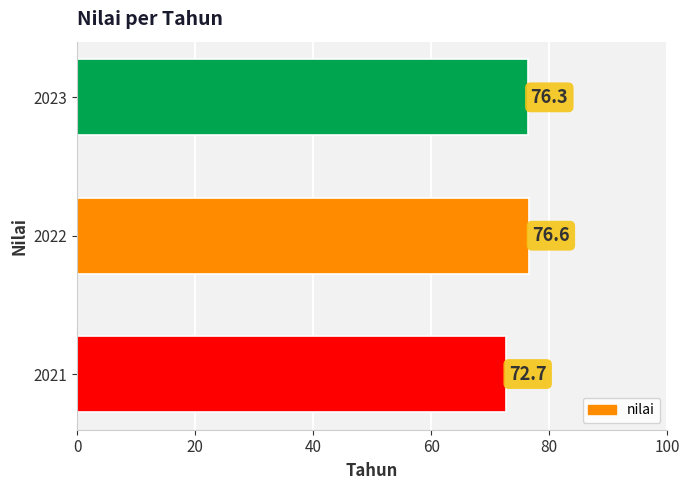

What is the change in value from 2022 to 2023?

-0.3